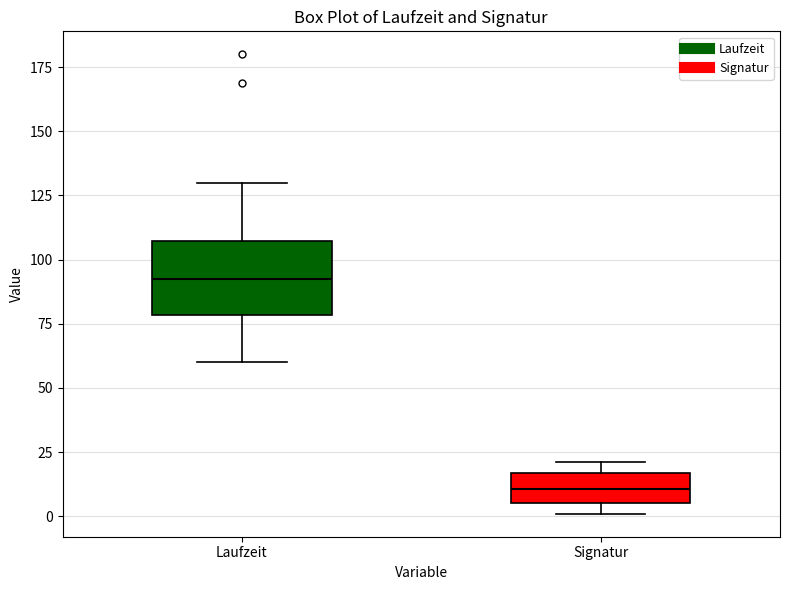

Where is the lower edge of the box for Laufzeit on the y-axis? The values are not printed on the chart, so give them approximately, as read against the axis.

80